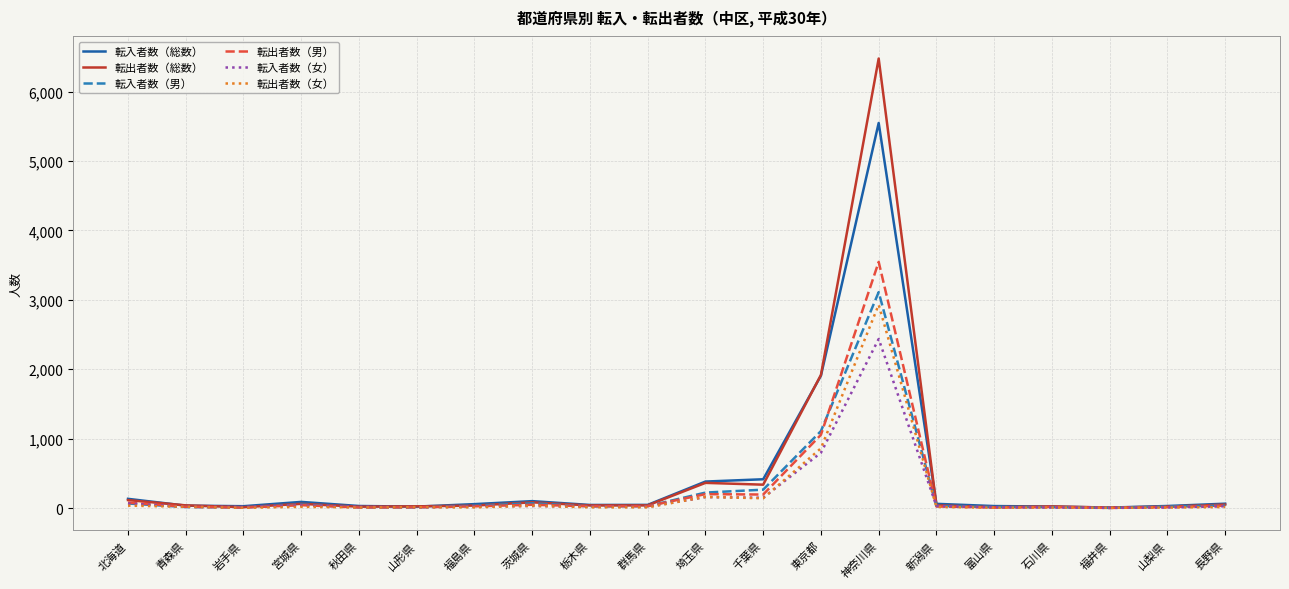

In 転出者数（女）, how many points are higher than both neighbors (excluding endpoints)?

6